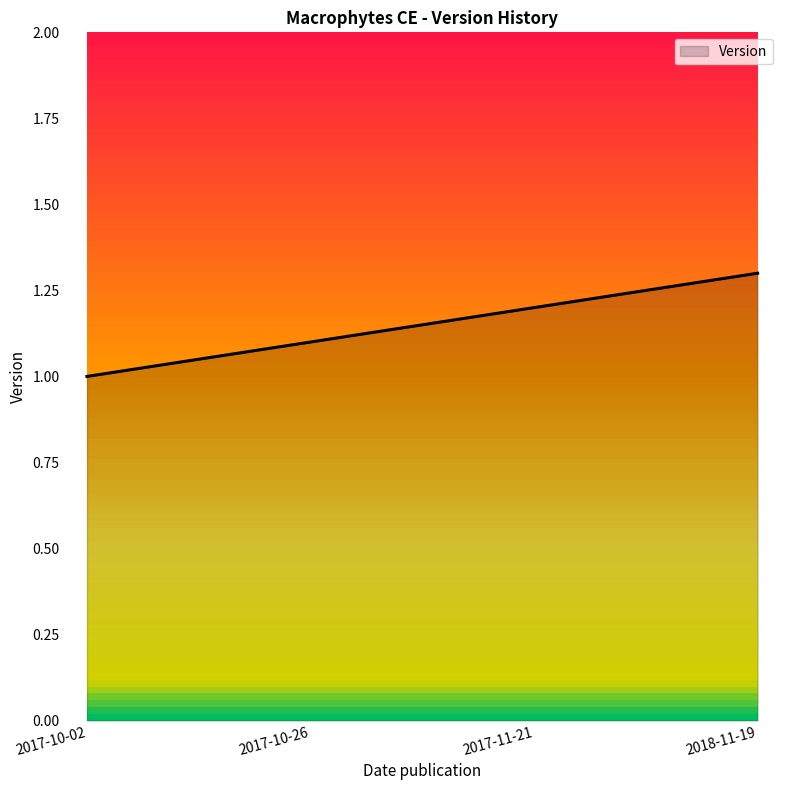

How many lines are shown in the chart?

1